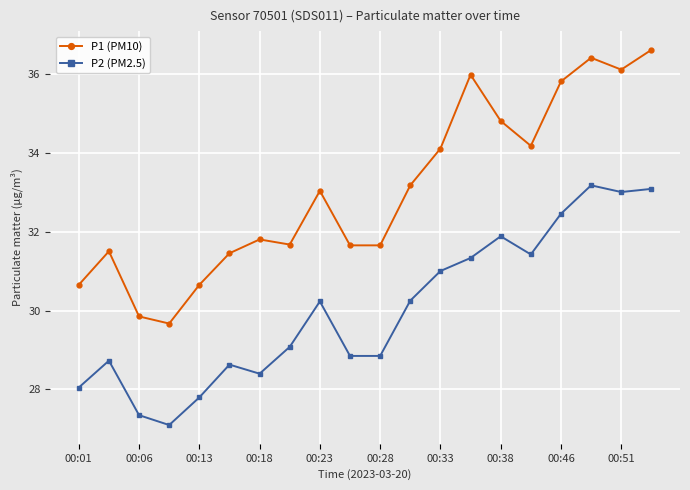

What is the sum of all P1 (PM10) values?

660.7